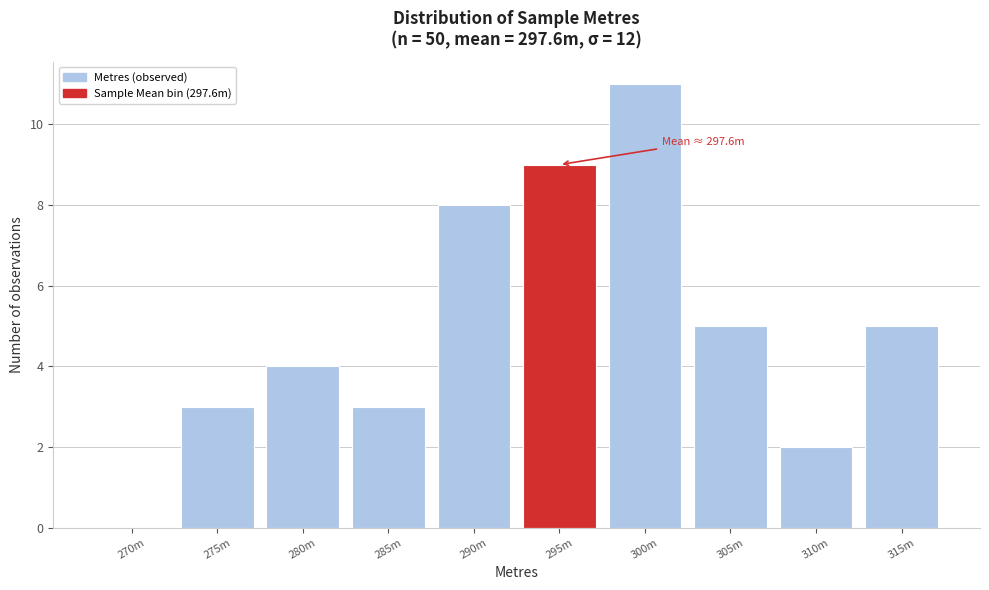

What is the sum of the values at 315m and 305m?

10